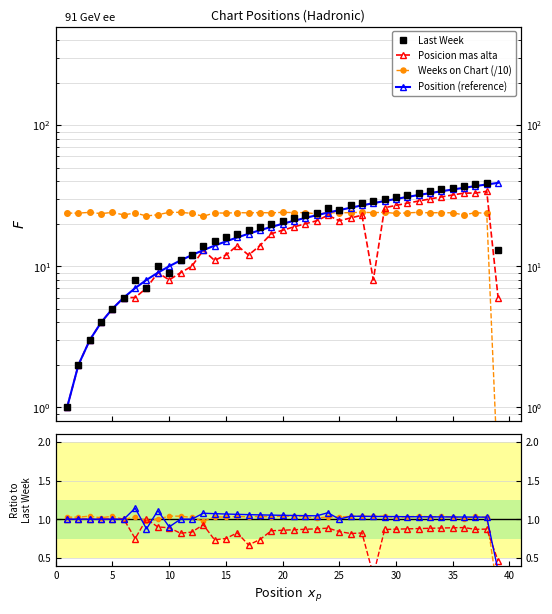

What is the approximate value of Last Week at 19?

20.0